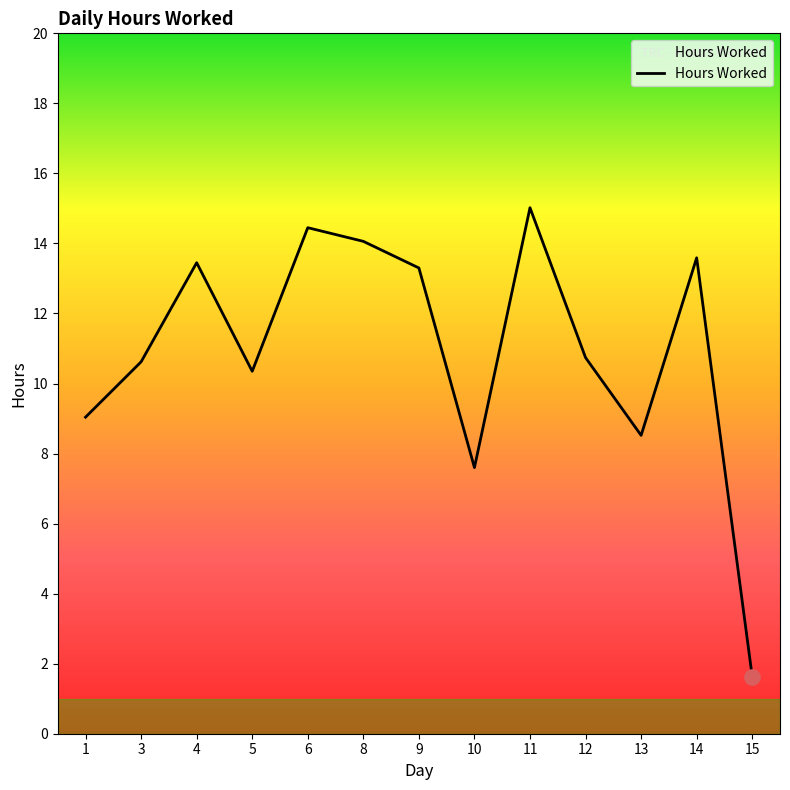

What is the ratio of the value at 10 to the value at 3?

0.7